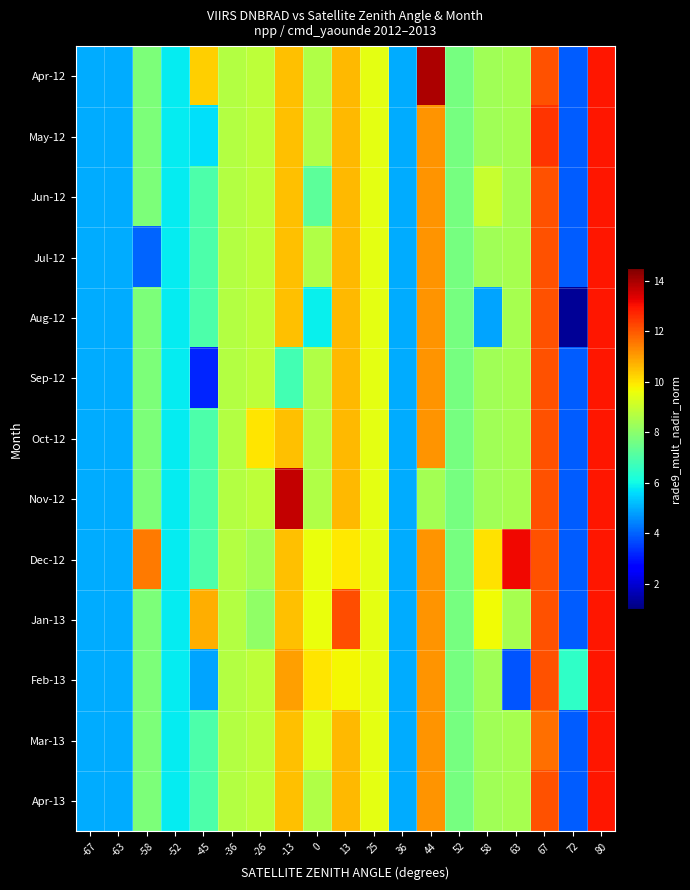

List the series in order of their peak value, lowest first.

May-12, Jun-12, Jul-12, Aug-12, Sep-12, Oct-12, Jan-13, Feb-13, Mar-13, Apr-13, Dec-12, Nov-12, Apr-12